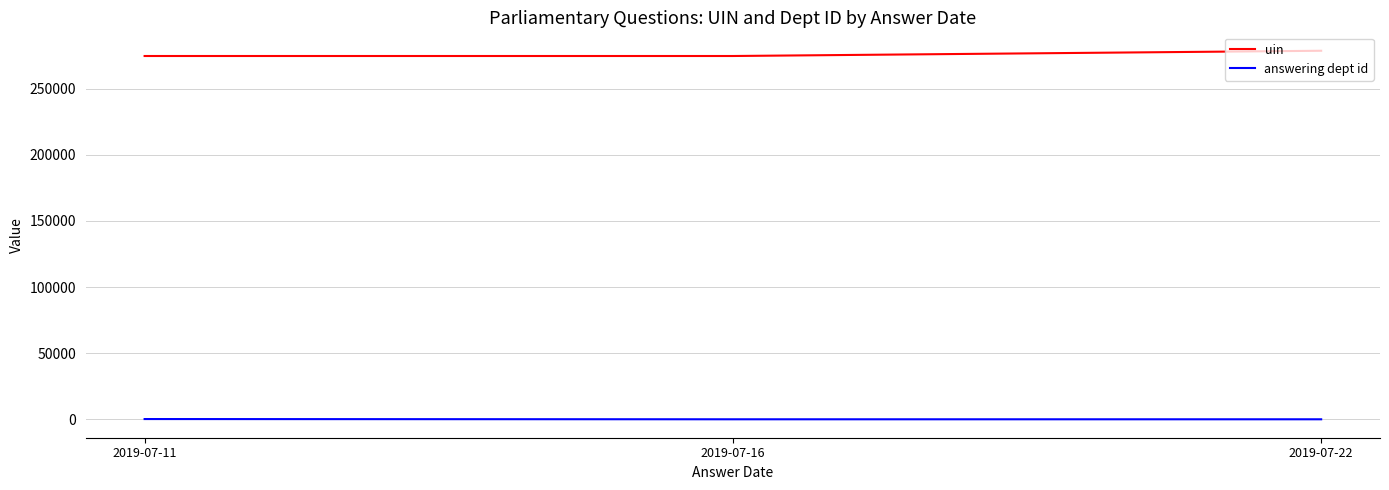

What is the spread (max minus min) of values at 2019-07-22?

278576